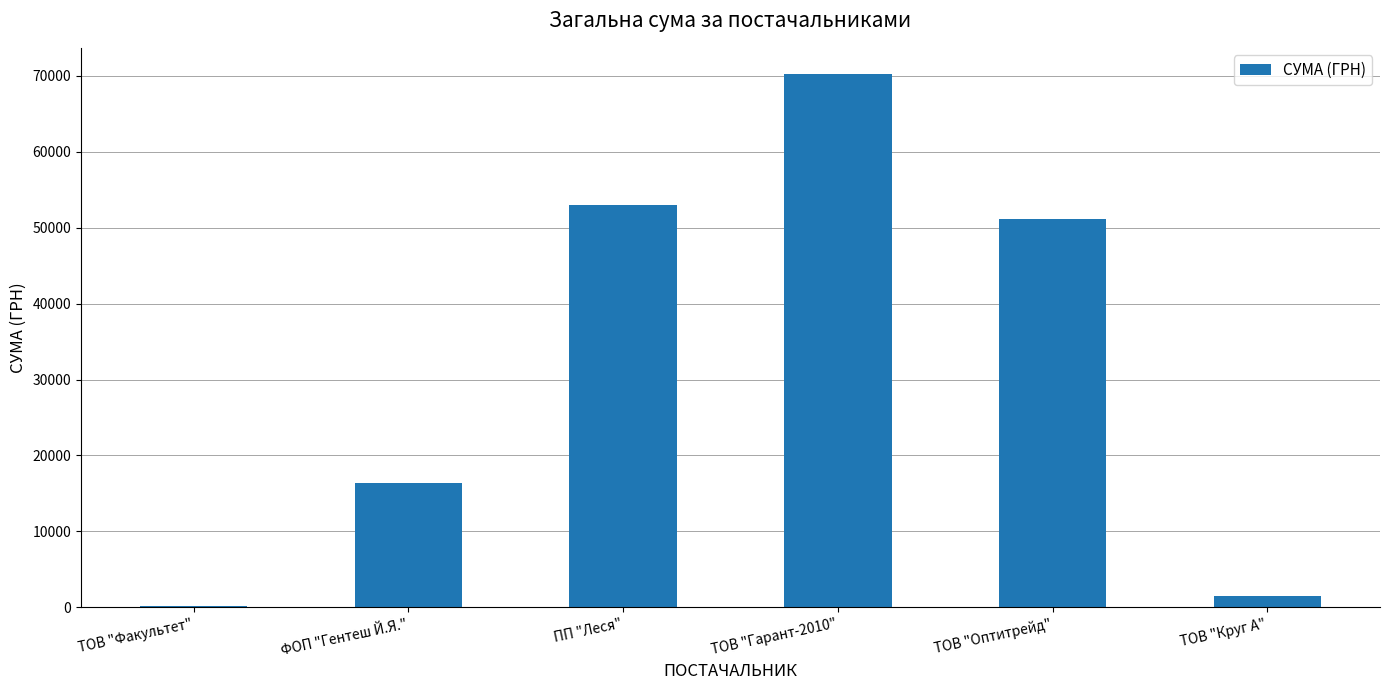

What is the maximum value shown in the chart?

70189.3